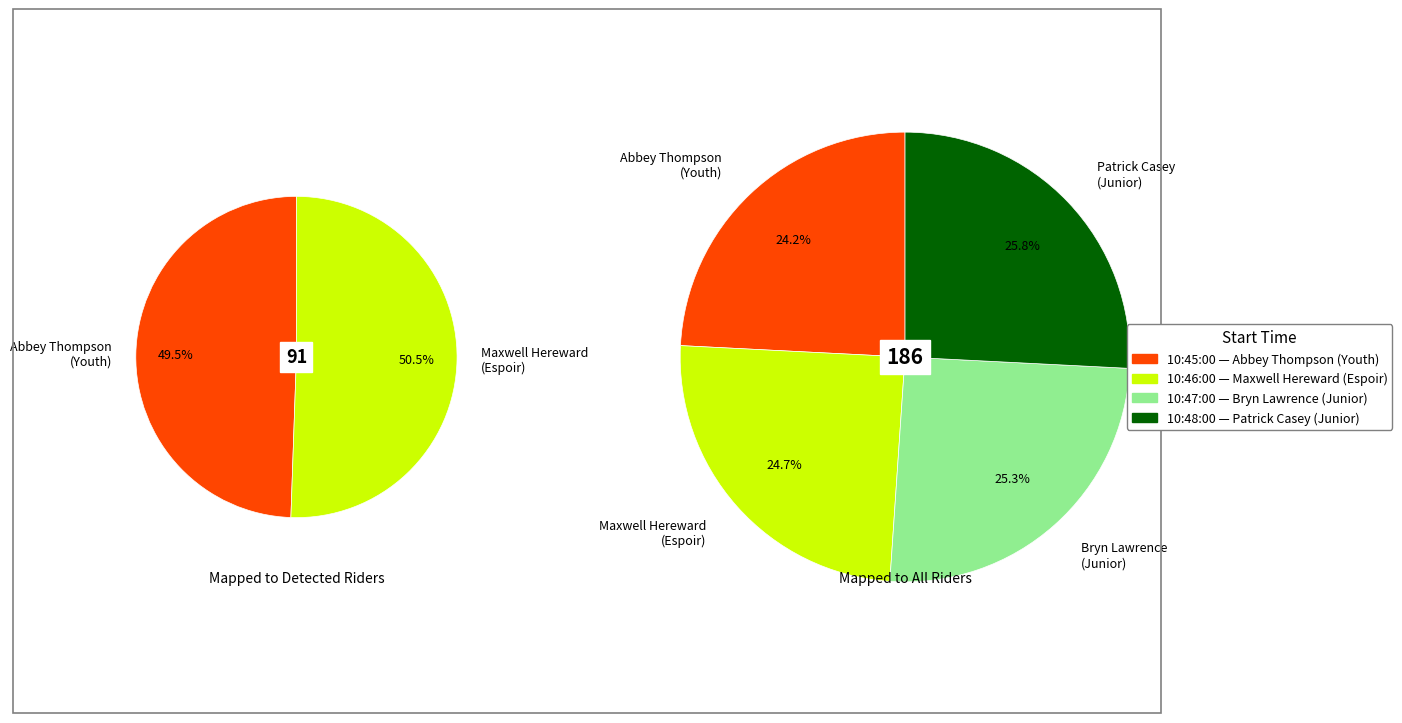

Which category has the smallest portion of the pie?

10:45:00